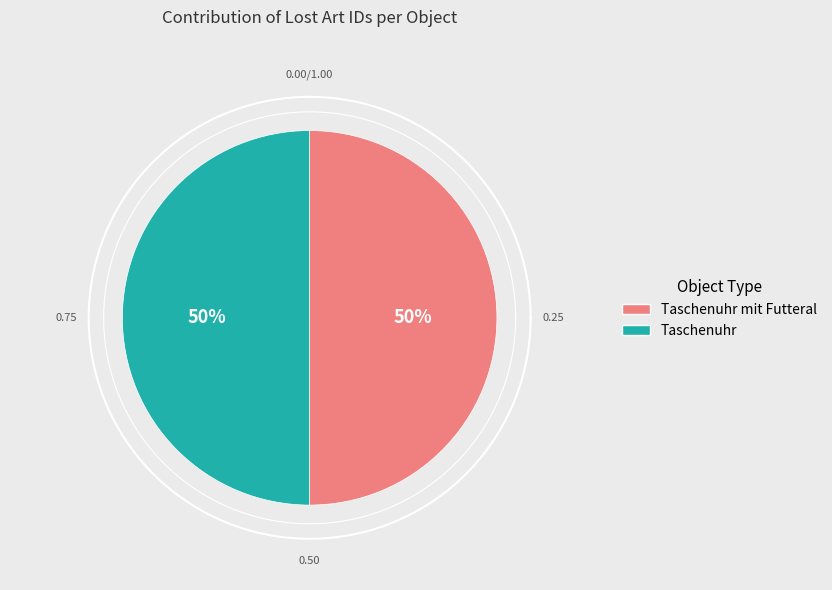

To the nearest percent, what is the combined percentage of Taschenuhr and Taschenuhr mit Futteral?

100%